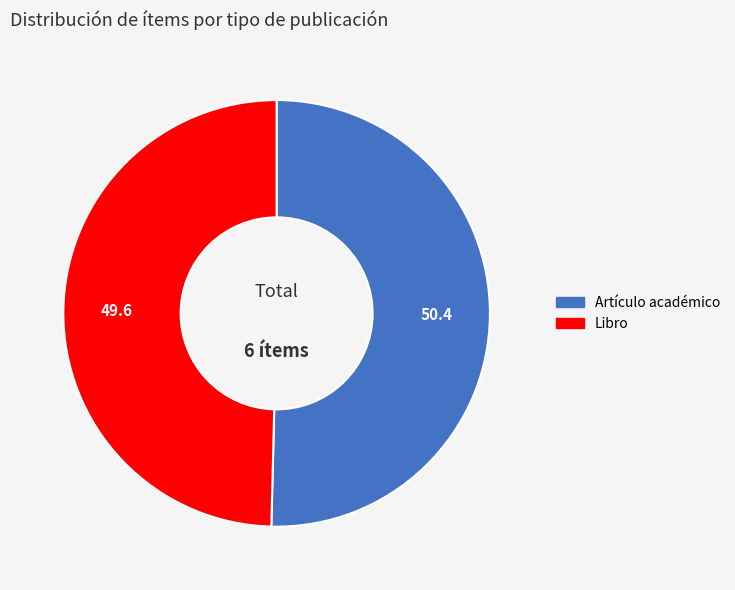

How many slices are in this pie chart?

2